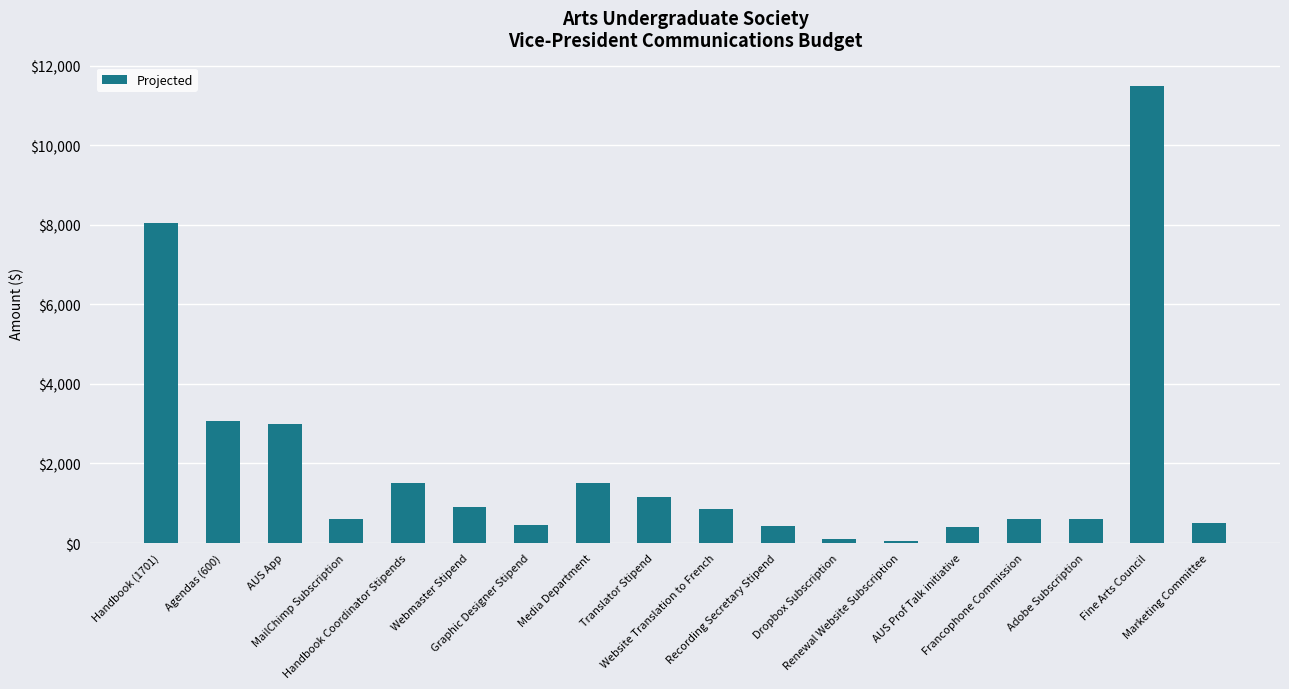

What is the sum of all values?

35236.4